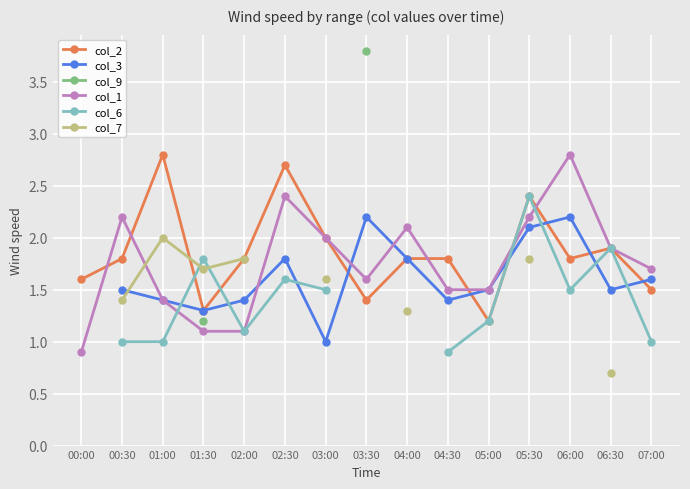

The value of col_2 at 05:30 is 3.5. True or false?

False